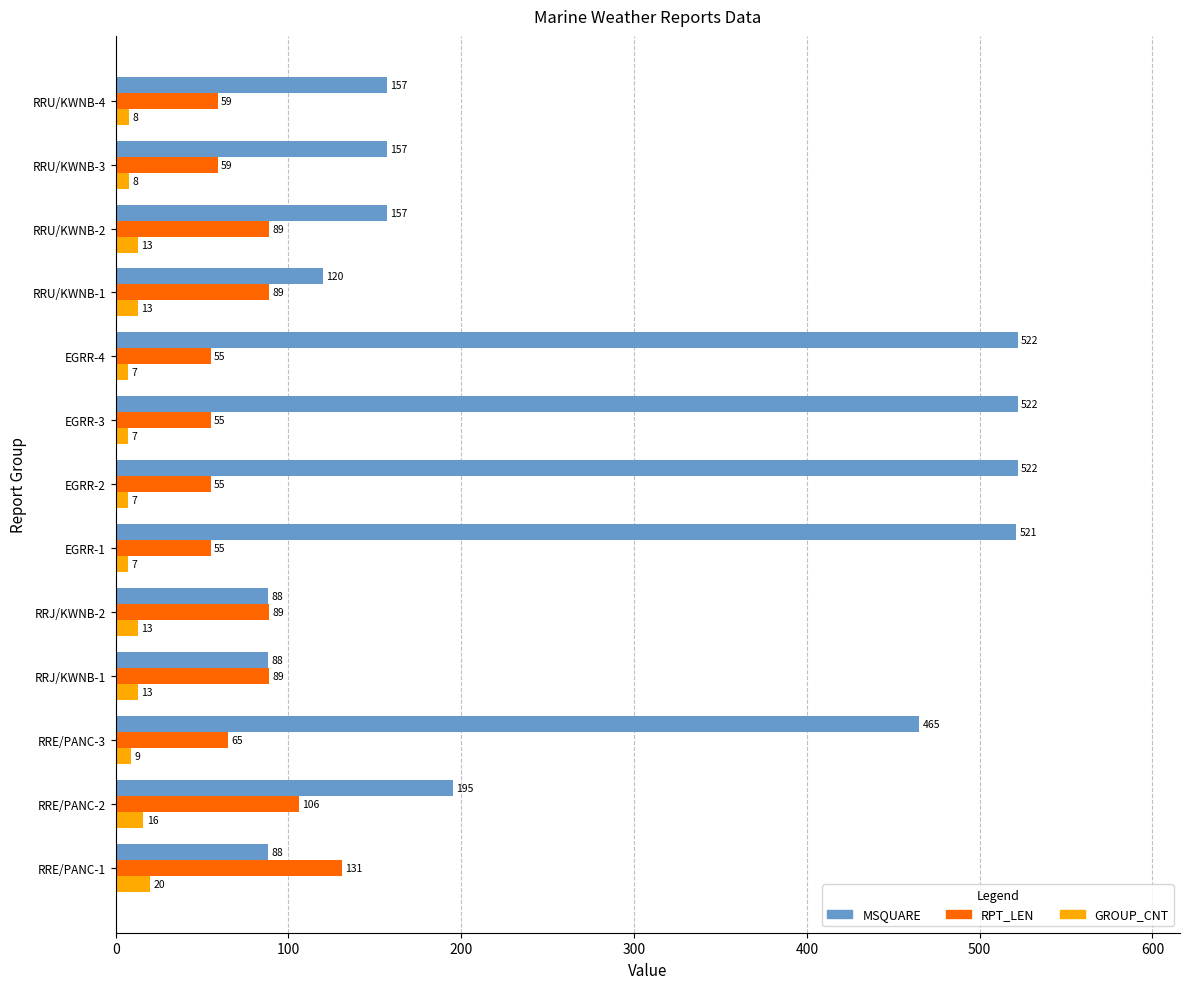

Which series has the largest range (max minus min)?

MSQUARE